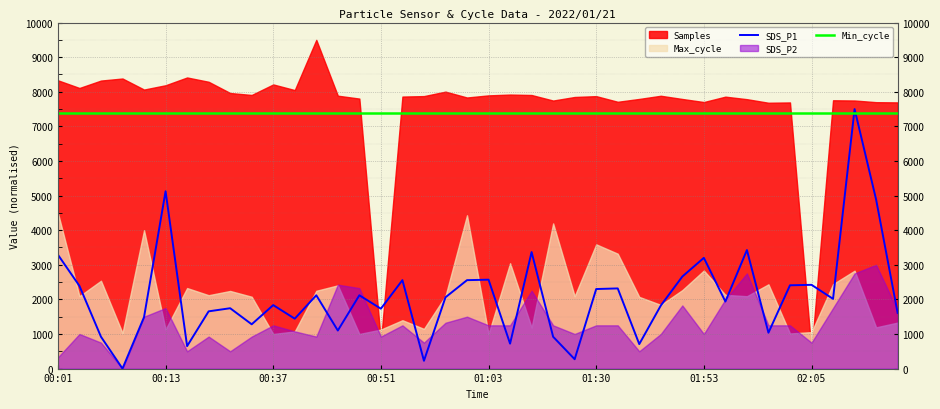

Where is the first local maximum for SDS_P1?

00:13